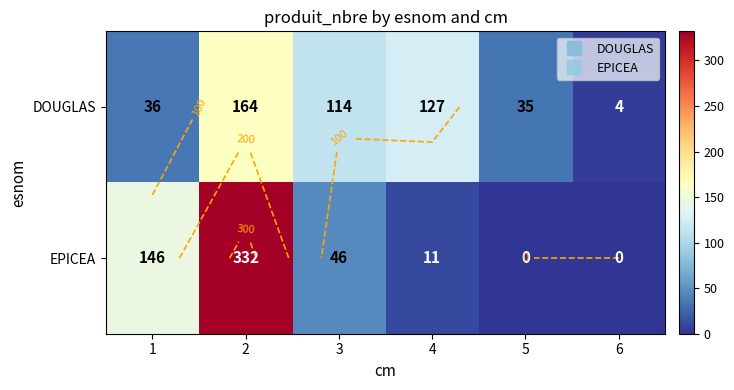

Is it true that DOUGLAS equals 36 at 1?

True